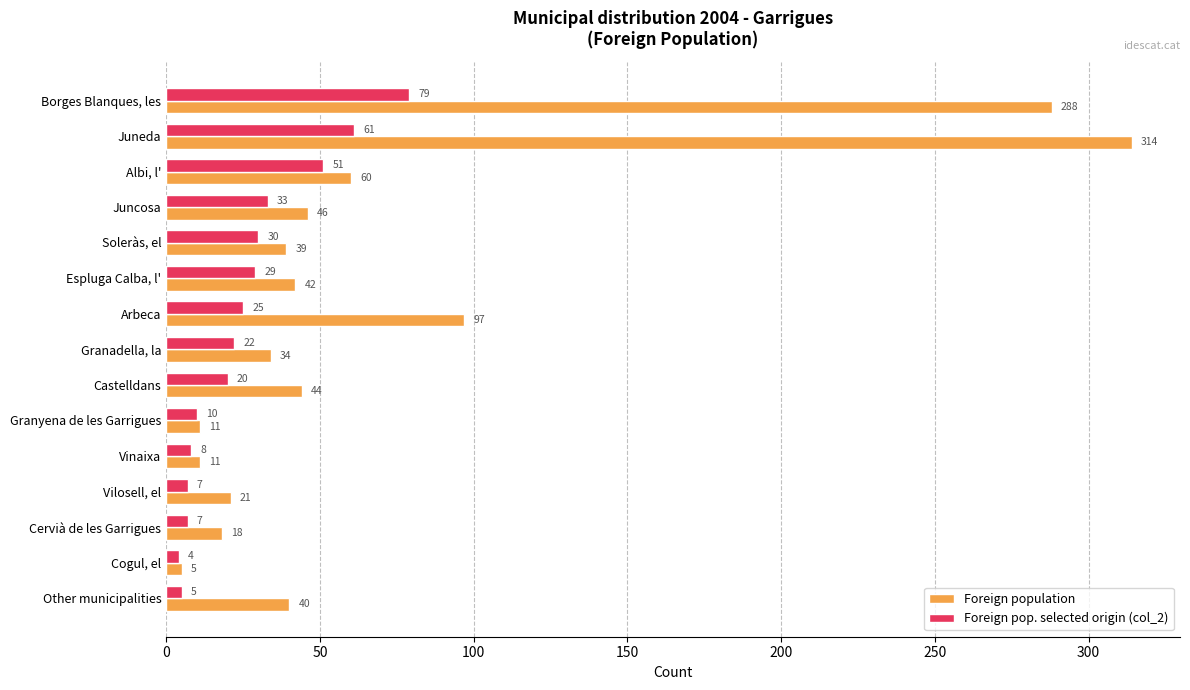

List the series in order of their peak value, highest first.

Foreign population, Foreign pop. selected origin (col_2)